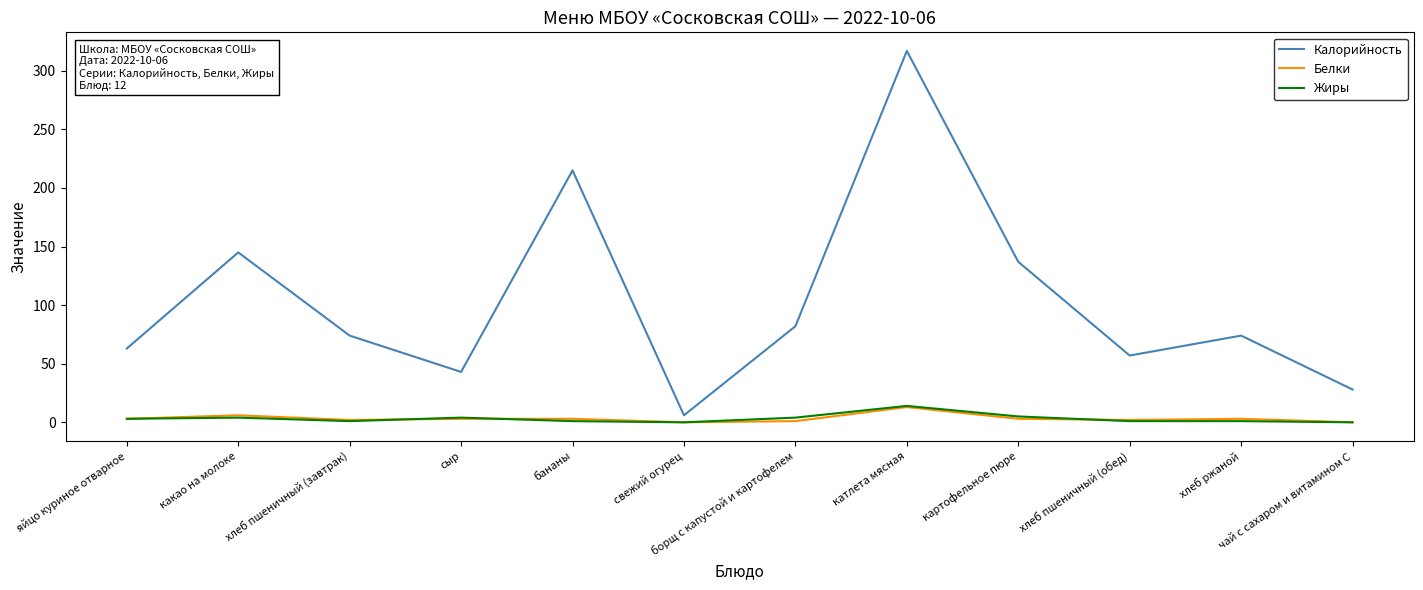

What is the difference between the maximum and second lowest values in the Жиры series?

14